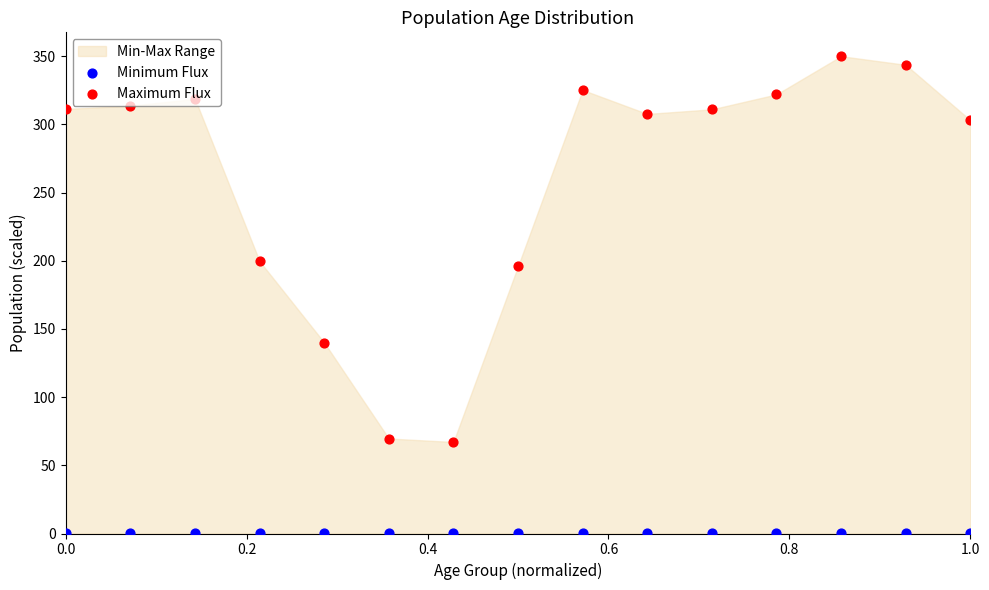

Which series contains the lowest Y value?

Minimum Flux